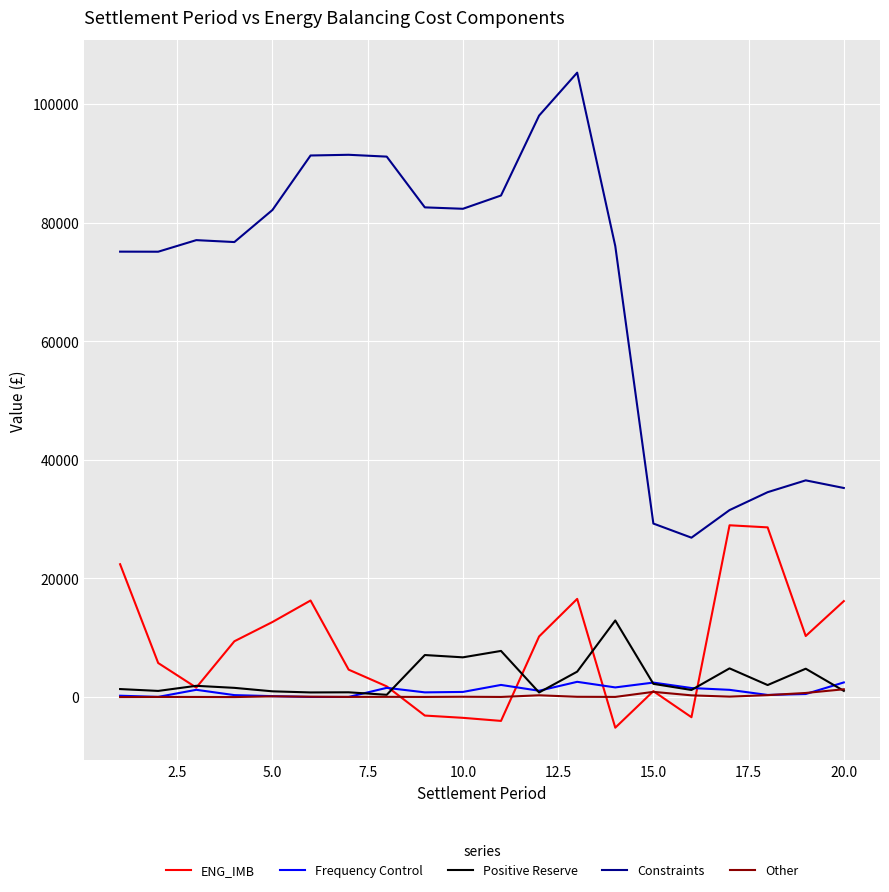

Which series has the largest total across all categories?

Constraints